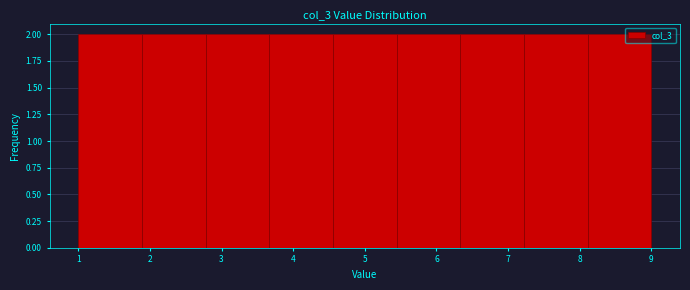

Reading left to right, transcribe this chart: for each bar, give the range it covers on the x-axis and its height. Neither the bar edges nor the heights are printed on the chart, so give them approximately, as read against the axes.

1.0 to 1.9: 2
1.9 to 2.8: 2
2.8 to 3.7: 2
3.7 to 4.6: 2
4.6 to 5.4: 2
5.4 to 6.3: 2
6.3 to 7.2: 2
7.2 to 8.1: 2
8.1 to 9.0: 2